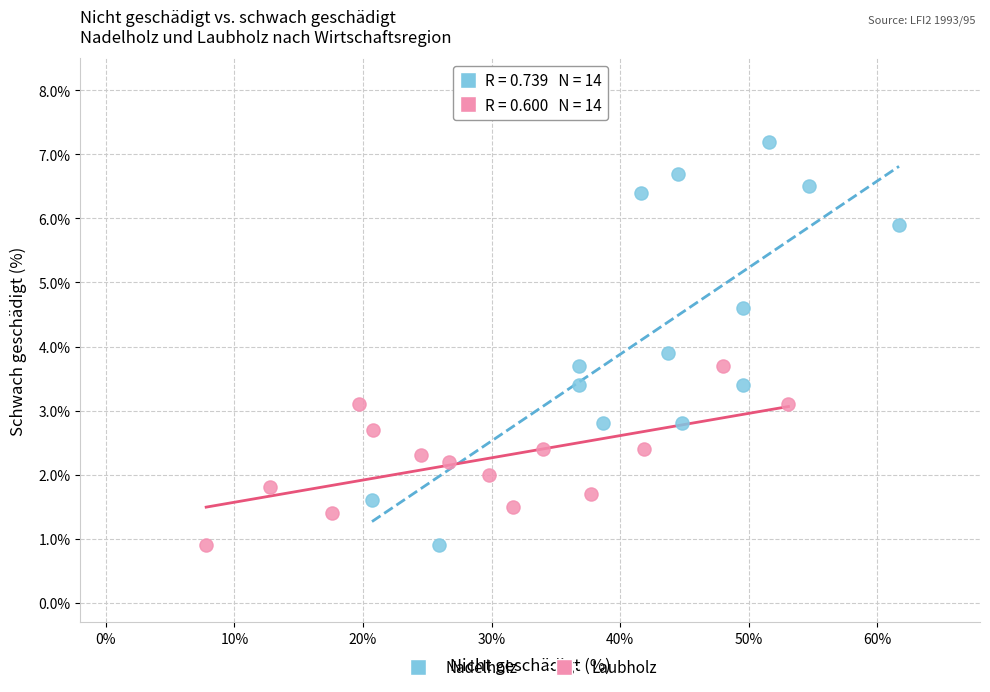

Which series contains the highest Y value?

Nadelholz